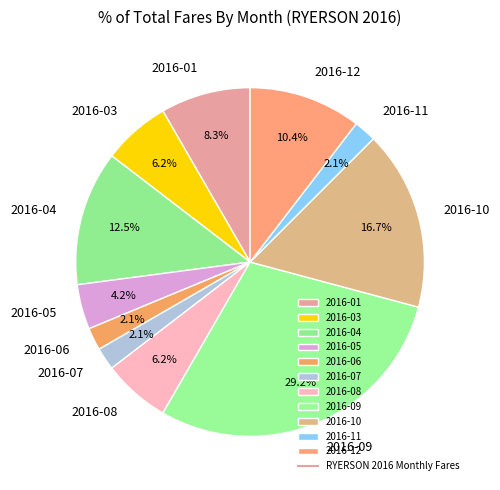

To the nearest percent, what is the difference between the 2016-06 and 2016-10 slice percentages?

15%